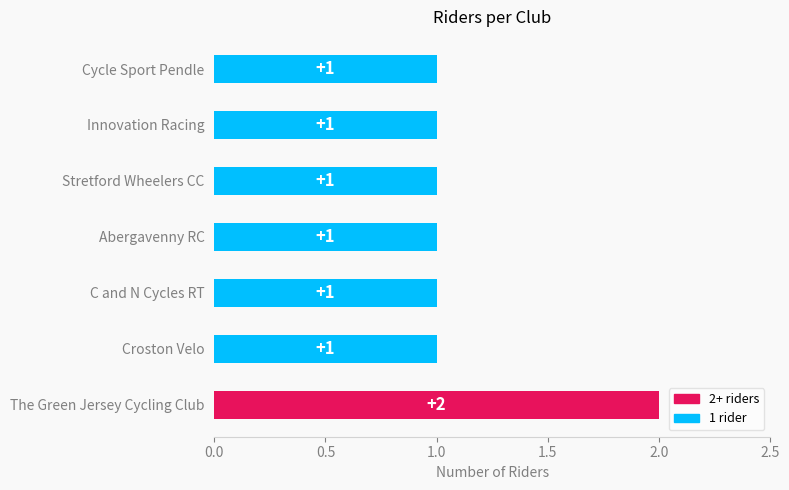

Approximately how many times larger is the value at Cycle Sport Pendle compared to Innovation Racing?

1.0